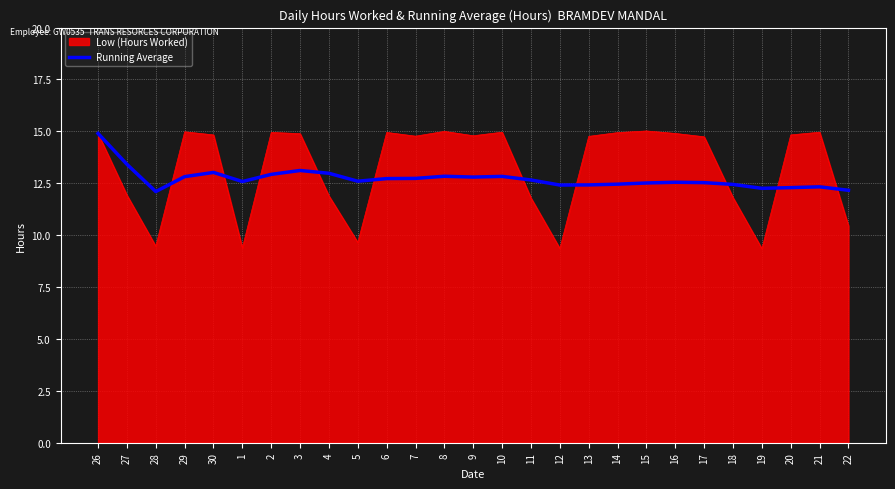

What is the minimum value for Running Average?

12.1